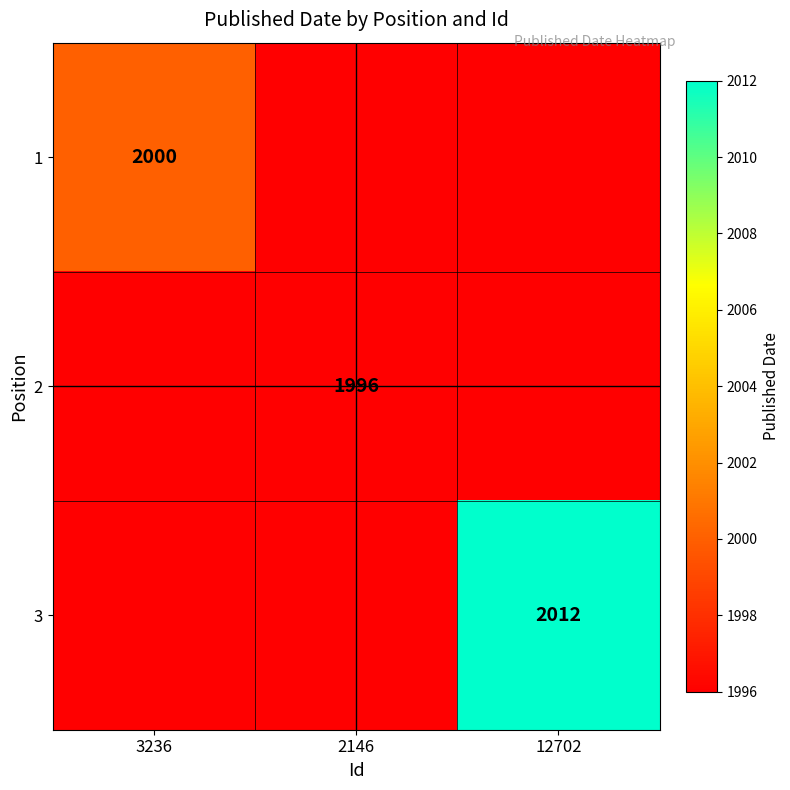

What is the total value across all series at 3236?

5992